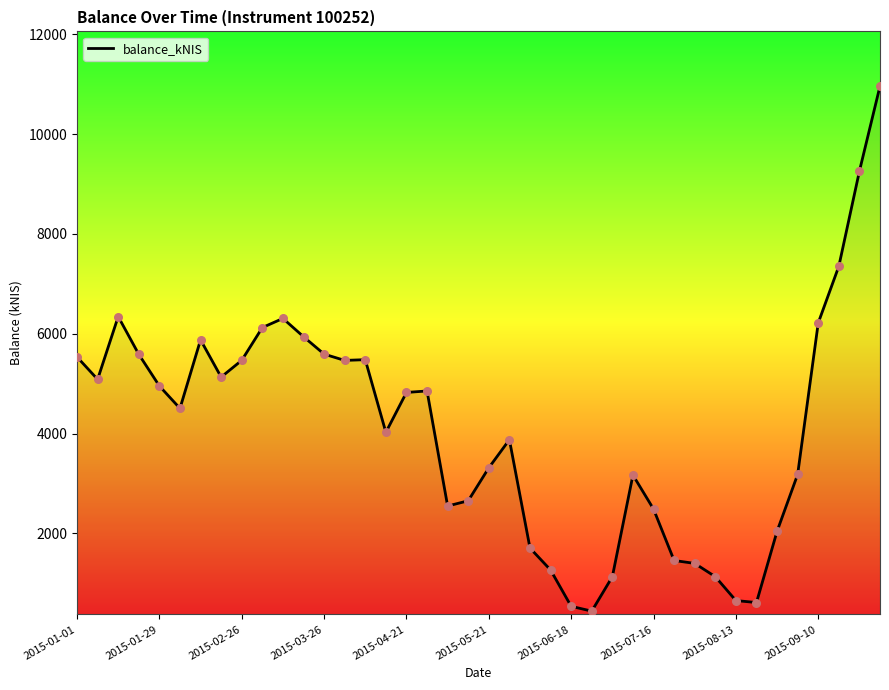

What is the maximum value shown in the chart?

10962.0